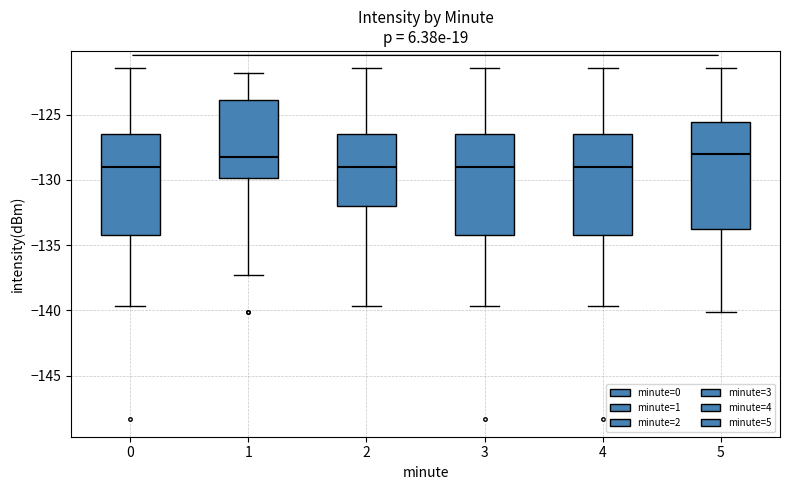

Reading left to right, transcribe this box plot: for each box, give where its median line is, the range the box spans, and where its two whiskers end, as read against the y-axis. The values are not printed on the chart, so give them approximately, as read against the axis.

0: median -129.0, box -134.0 to -126.5, whiskers -139.5 to -121.5
1: median -128.0, box -130.0 to -124.0, whiskers -137.5 to -122.0
2: median -129.0, box -132.0 to -126.5, whiskers -139.5 to -121.5
3: median -129.0, box -134.0 to -126.5, whiskers -139.5 to -121.5
4: median -129.0, box -134.0 to -126.5, whiskers -139.5 to -121.5
5: median -128.0, box -134.0 to -125.5, whiskers -140.0 to -121.5